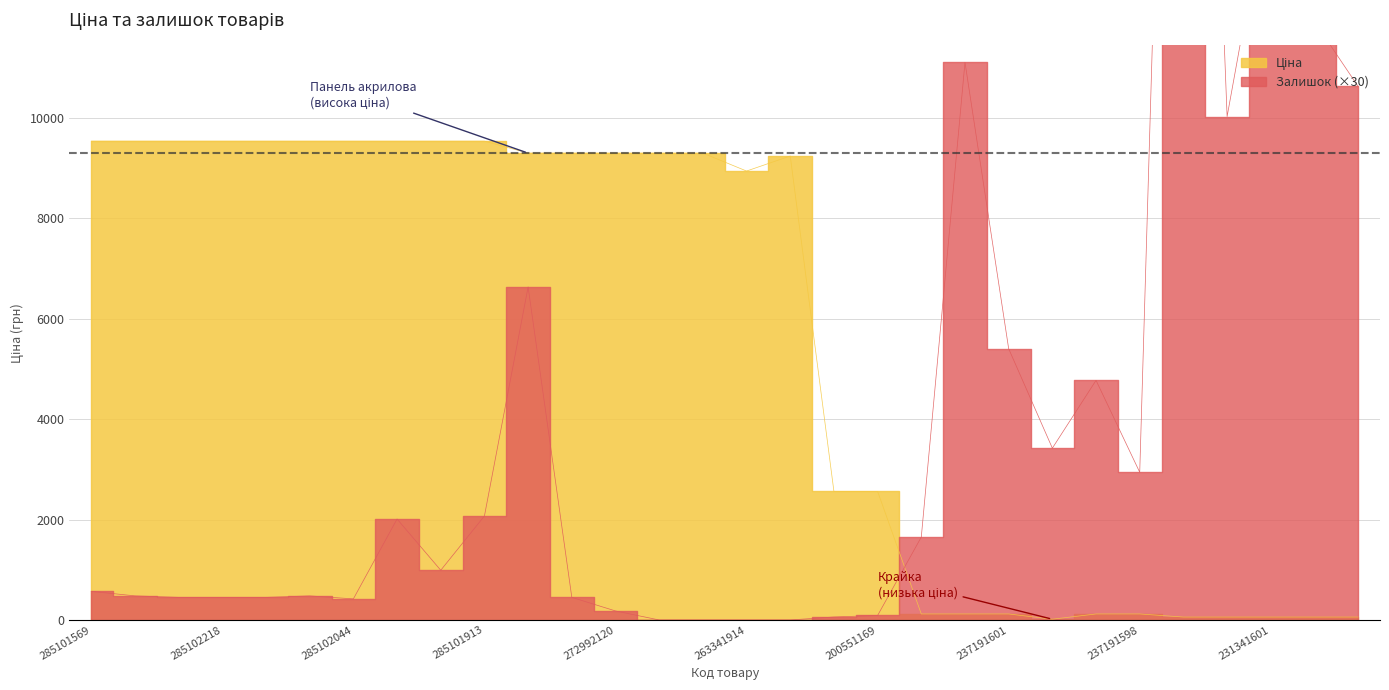

In Залишок, how many points are lower than both neighbors (excluding endpoints)?

5